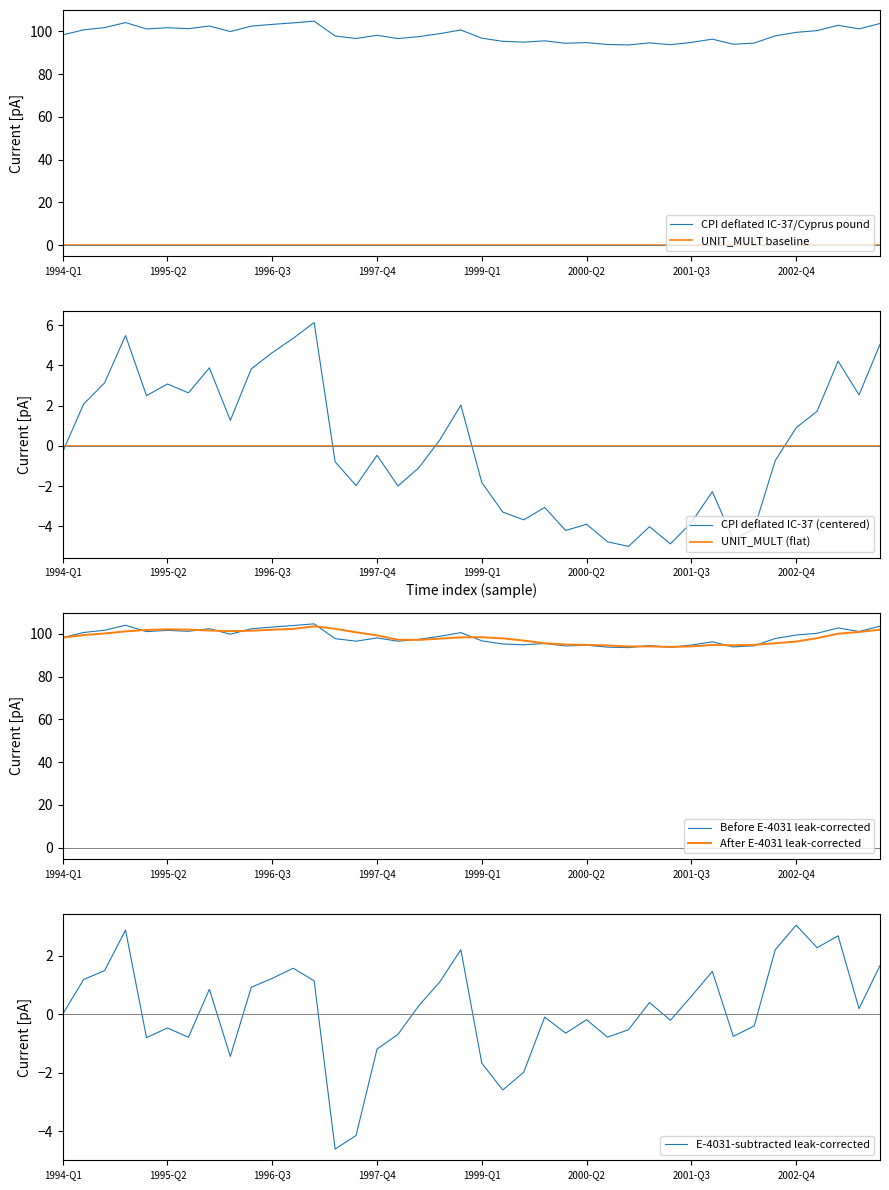

What is the label of the 29th point from the right?

1996-Q4